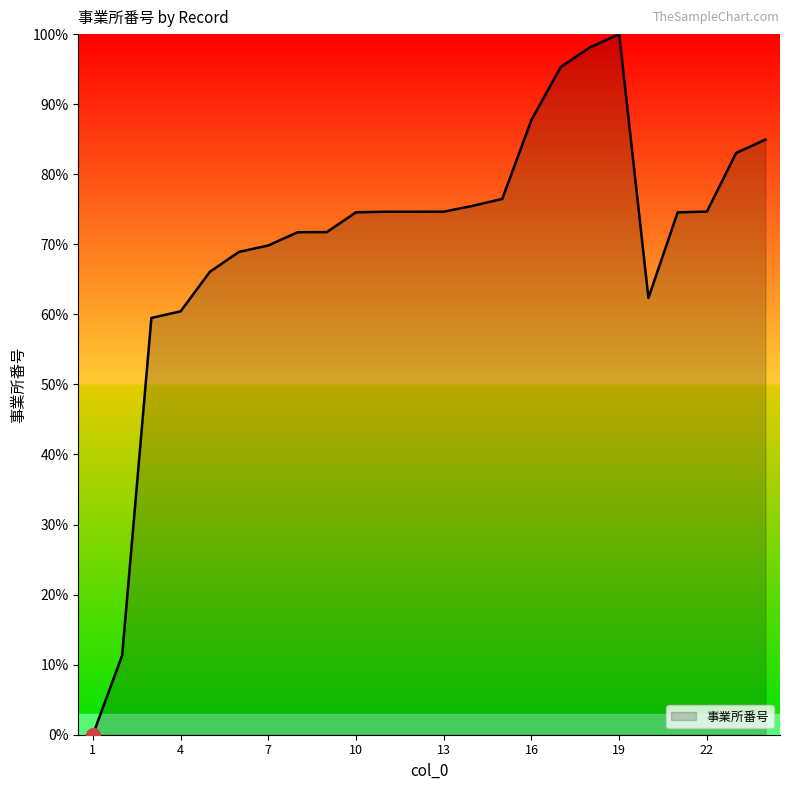

What is the maximum value shown in the chart?

100.0